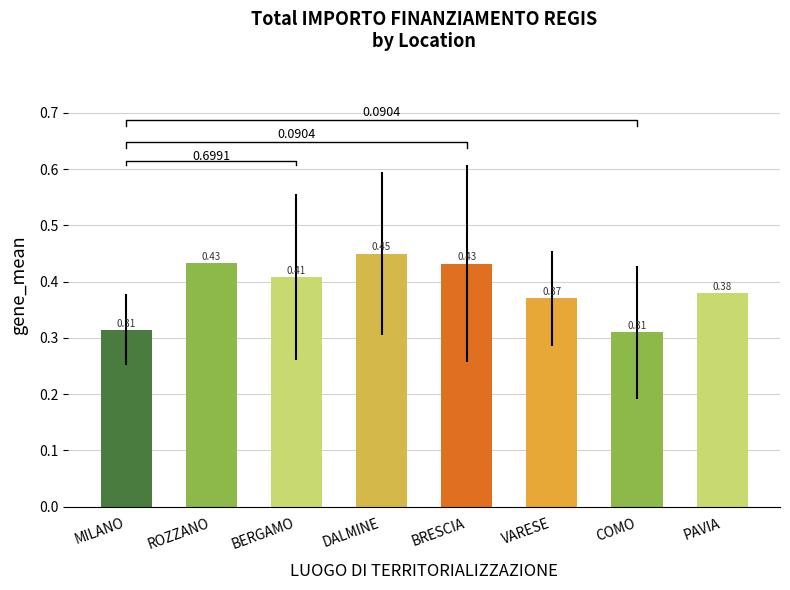

What is the difference between the maximum and minimum values?

0.1